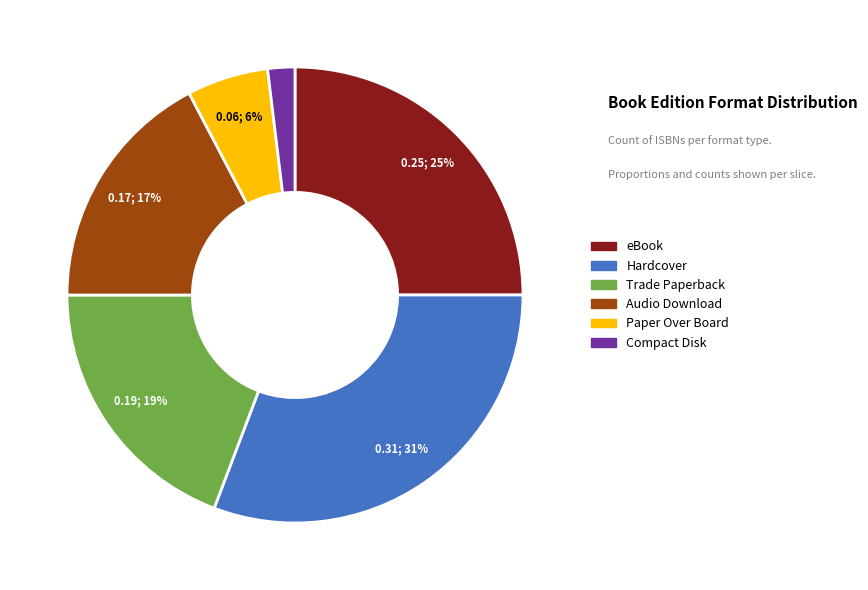

Do Paper Over Board and Hardcover together represent more than half of the pie?

No